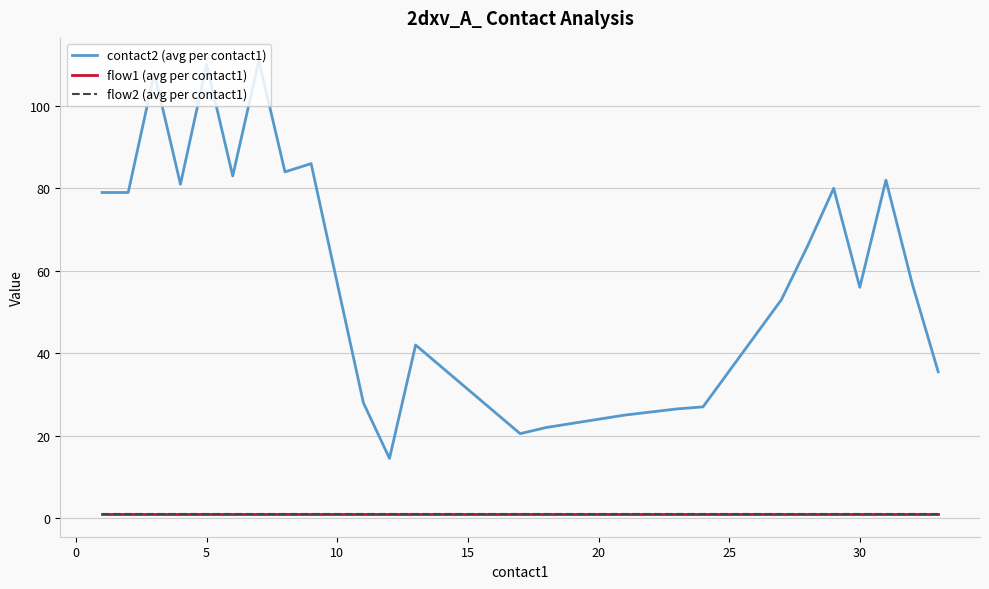

List the series in order of their peak value, lowest first.

flow1 (avg per contact1), flow2 (avg per contact1), contact2 (avg per contact1)